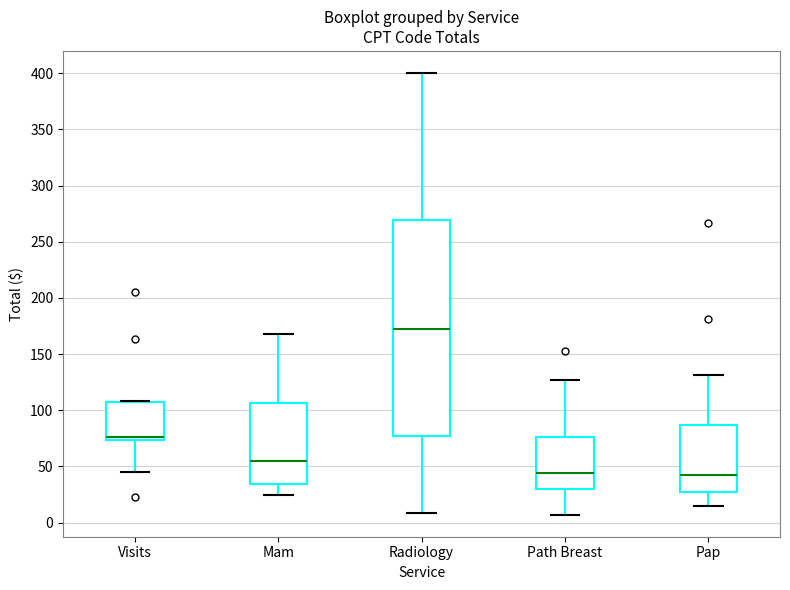

Reading left to right, read every box against the y-axis: the position of its median line, the range the box covers, and the ends of its whiskers. The values are not printed on the chart, so give them approximately, as read against the axis.

Visits: median 75 (just above the box's lower edge), box 75 to 110, whiskers 45 to 110
Mam: median 55, box 35 to 105, whiskers 25 to 170
Radiology: median 170, box 75 to 270, whiskers 10 to 400
Path Breast: median 45, box 30 to 75, whiskers 5 to 125
Pap: median 40, box 25 to 85, whiskers 15 to 130